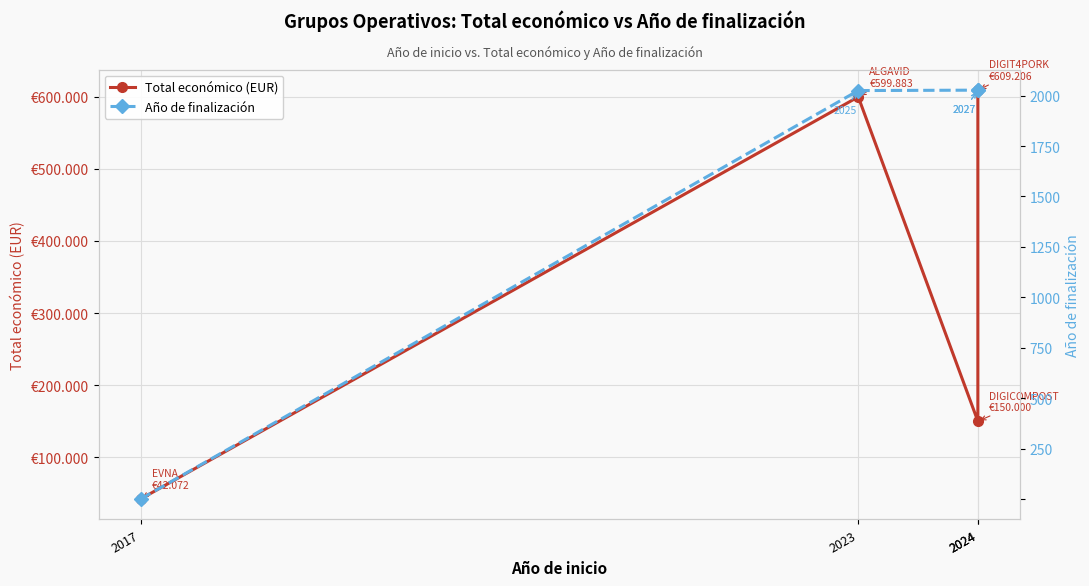

Which category has the highest value across all series?

2024